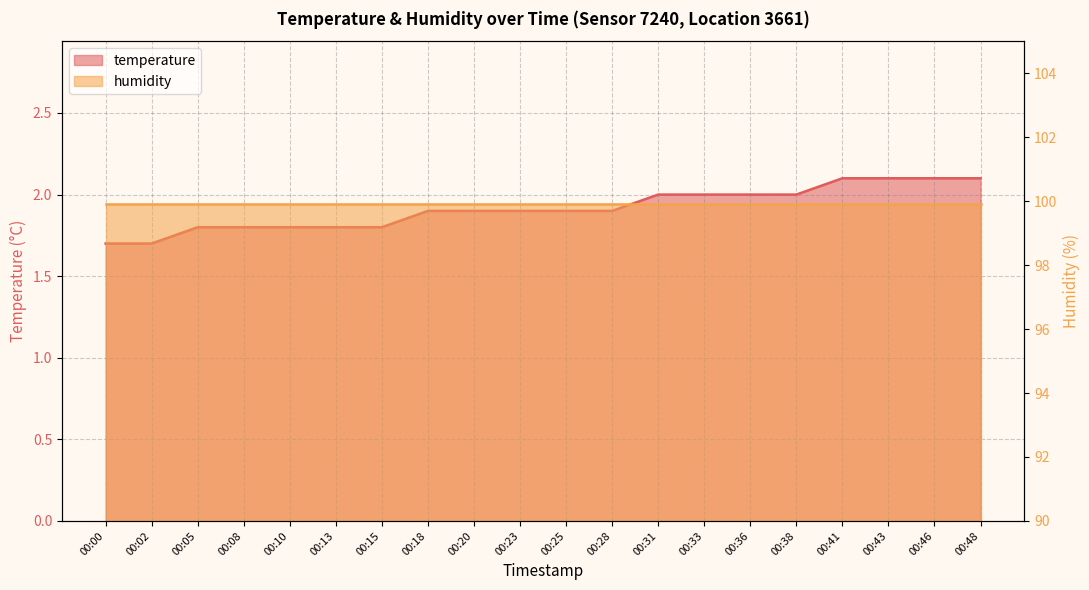

What is the minimum value shown in the chart?

1.7